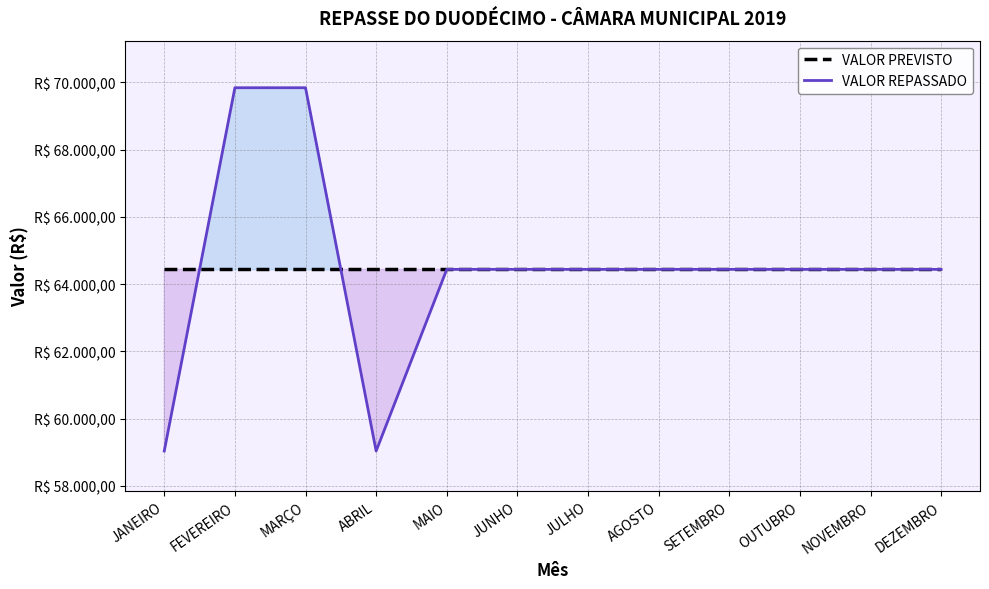

What value does the VALOR PREVISTO series have at MARÇO?

64437.8